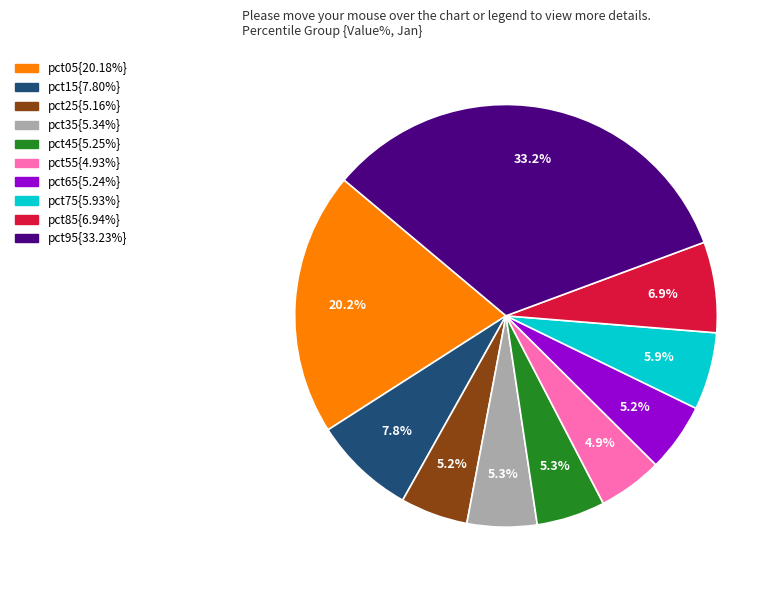

Is there a majority slice in this chart?

No